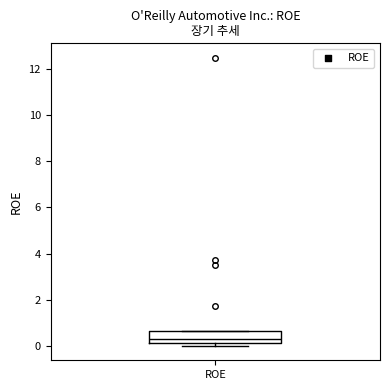

Transcribe this box plot: give where the median line is, the range the box spans, and where the two whiskers end, as read against the y-axis. The values are not printed on the chart, so give them approximately, as read against the axis.

median 0.2 (just above the box's lower edge), box 0.2 to 0.6, whiskers 0.0 to 0.6